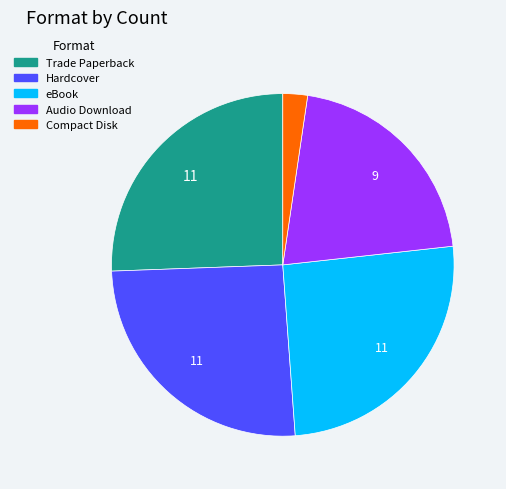

Which category has the smallest portion of the pie?

Compact Disk